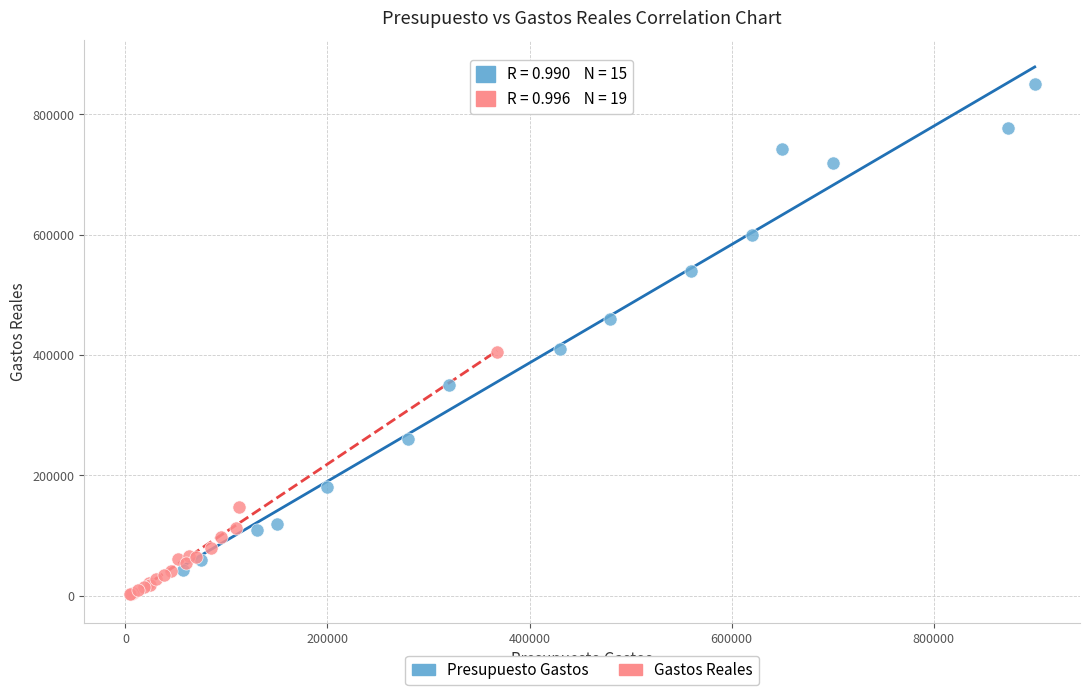

Which series contains the highest Y value?

Presupuesto Gastos